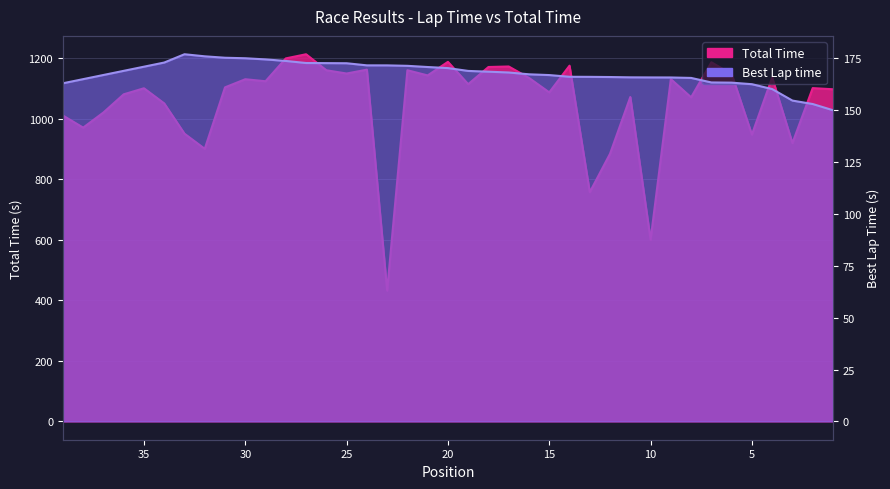

In Best Lap time, how many points are higher than both neighbors (excluding endpoints)?

1